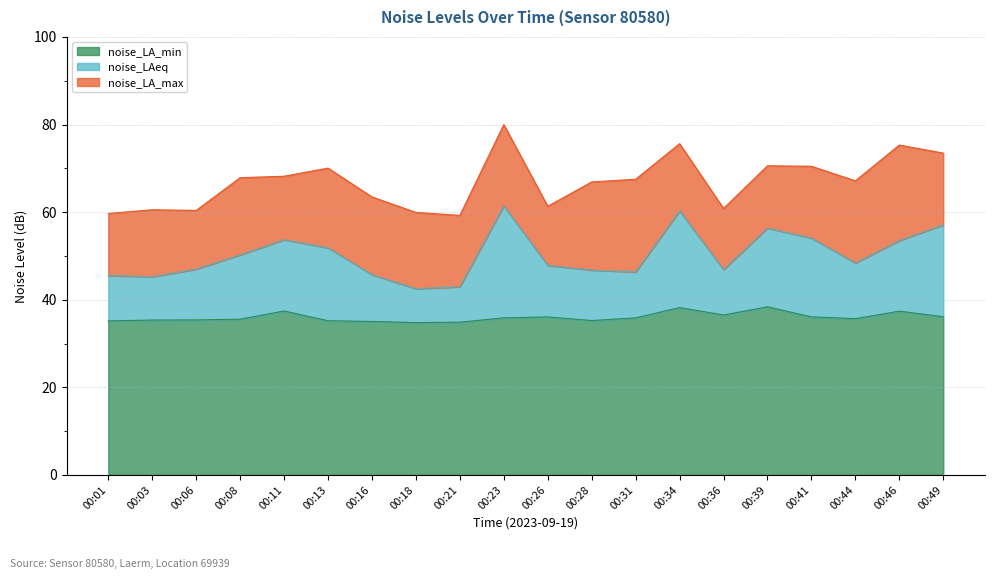

True or false: noise_LA_max and noise_LA_min intersect in this chart.

False